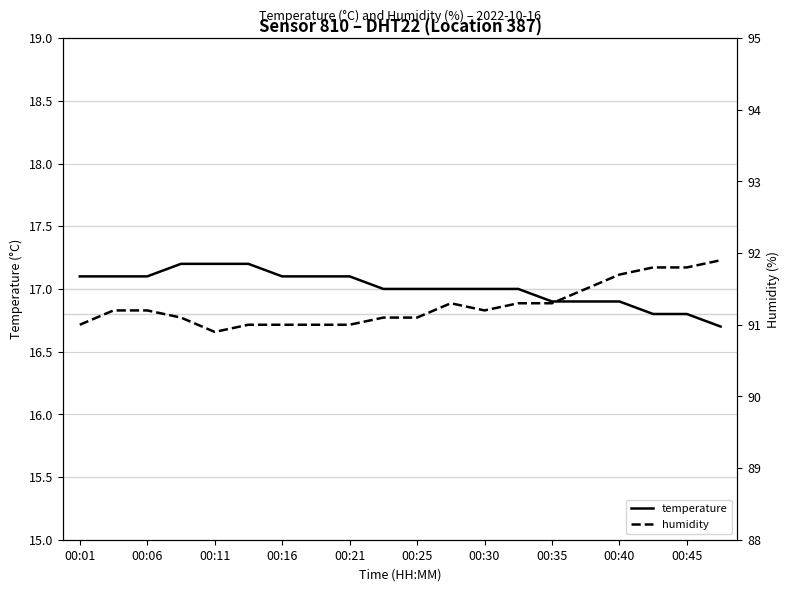

What value does the temperature series have at 00:45?

16.8